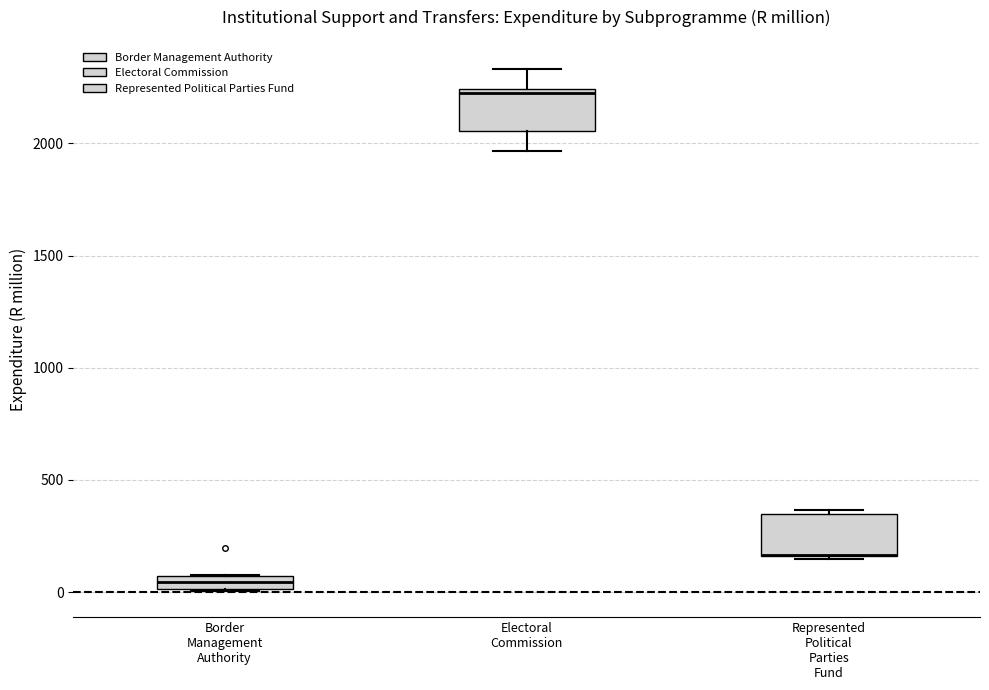

Where is the lower edge of the box for Represented Political Parties Fund on the y-axis? The values are not printed on the chart, so give them approximately, as read against the axis.

150